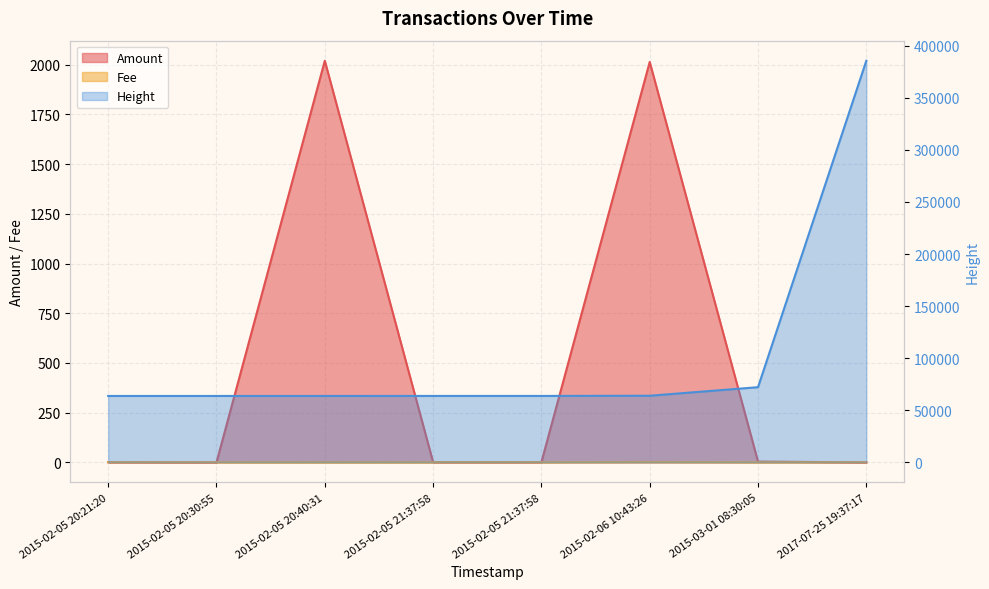

At 2015-02-05 21:37:58, list the series in order from smallest to largest.

Amount, Fee, Height